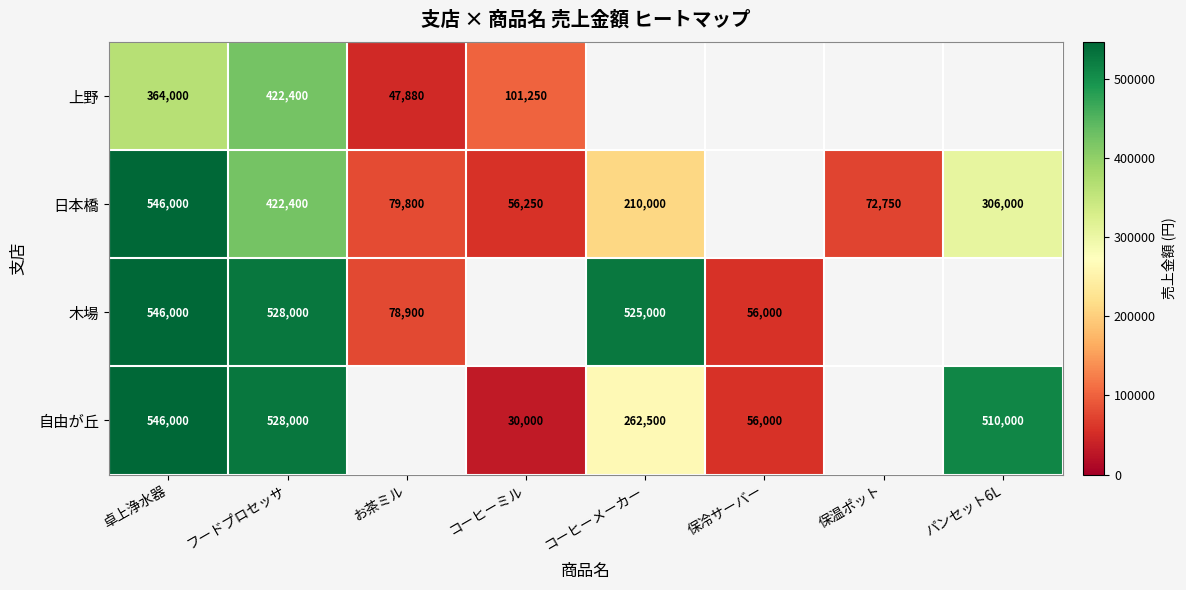

Which label corresponds to the smallest value in the chart?

コーヒーミル